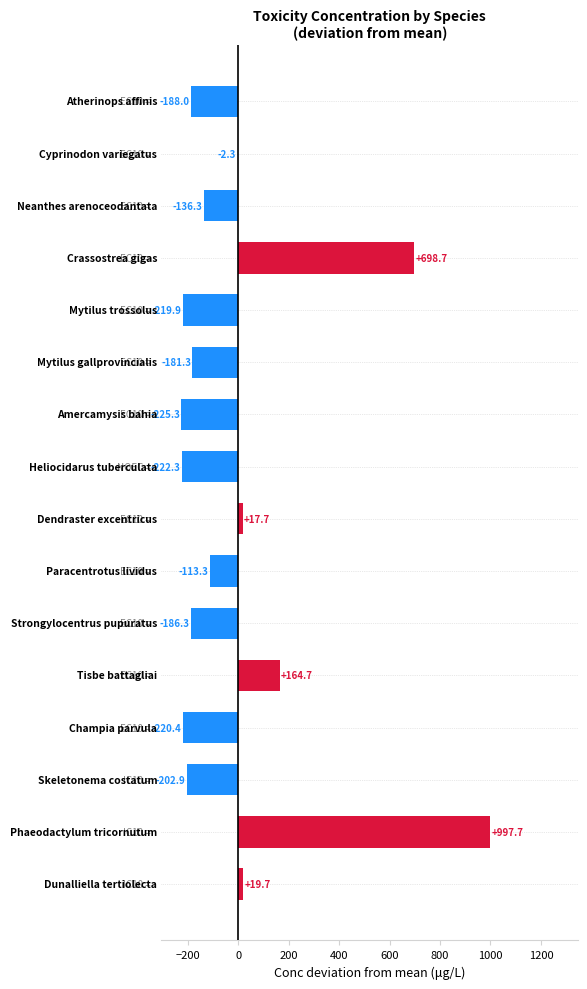

What is the greatest value displayed?

997.7